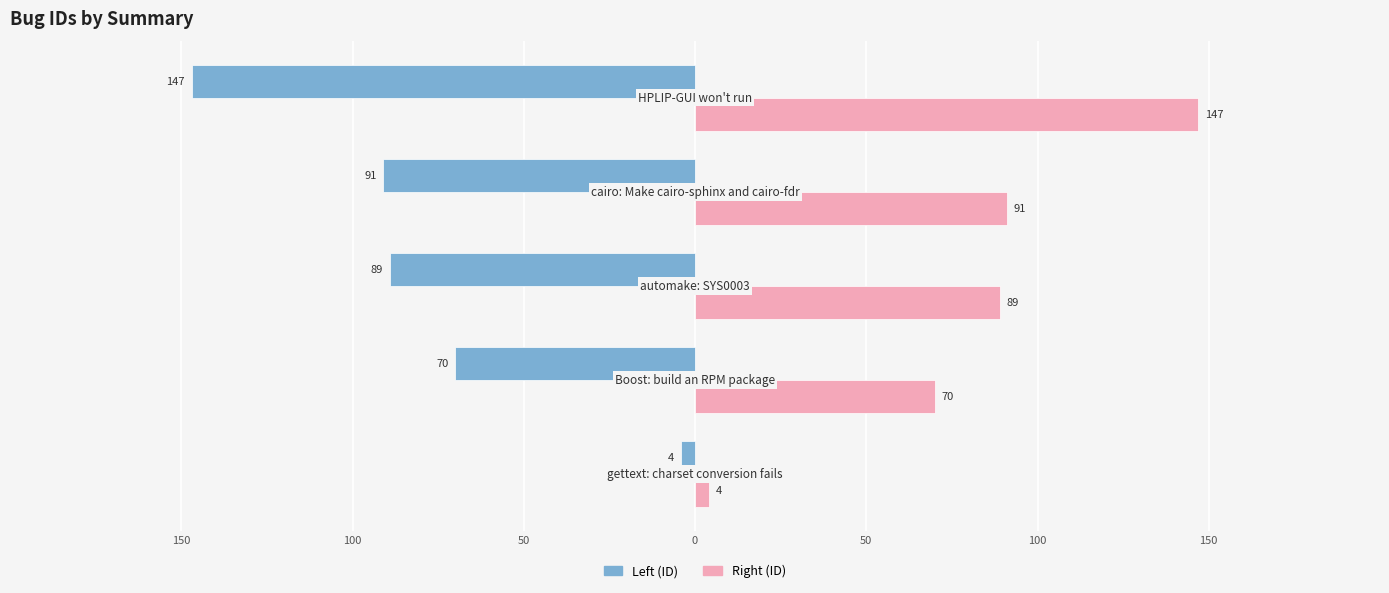

Which series has the largest range (max minus min)?

Left (ID)